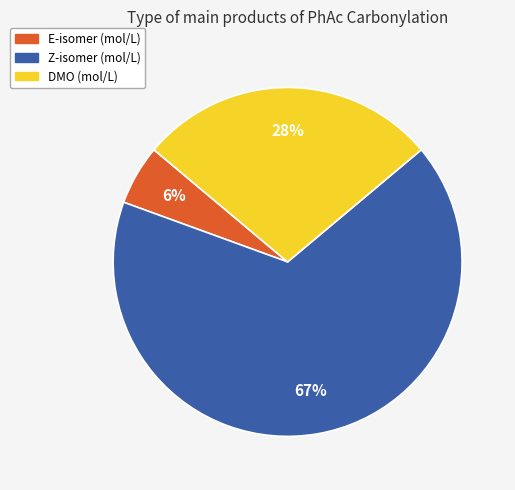

The Z-isomer slice represents 75% of the pie. True or false?

False